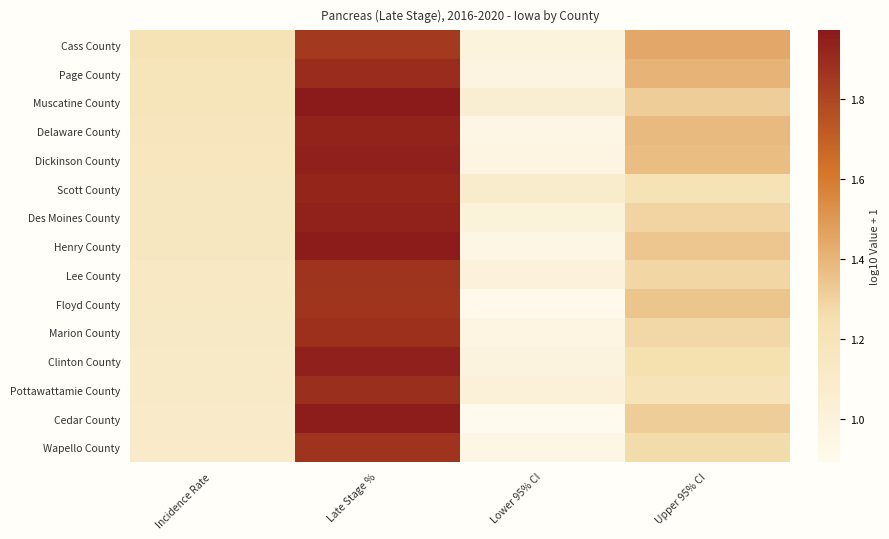

At which category does the chart reach its minimum across all series?

Lower 95% CI